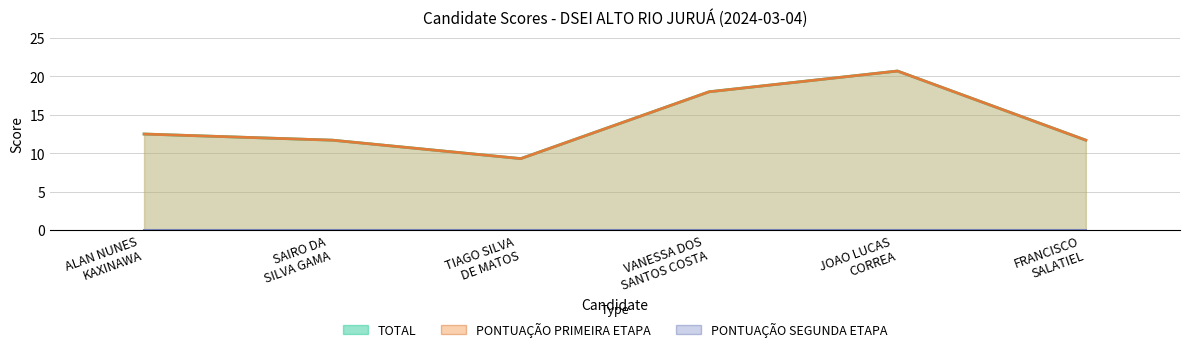

Where is PONTUAÇÃO PRIMEIRA ETAPA nearest to the value 15?

ALAN NUNES
KAXINAWA